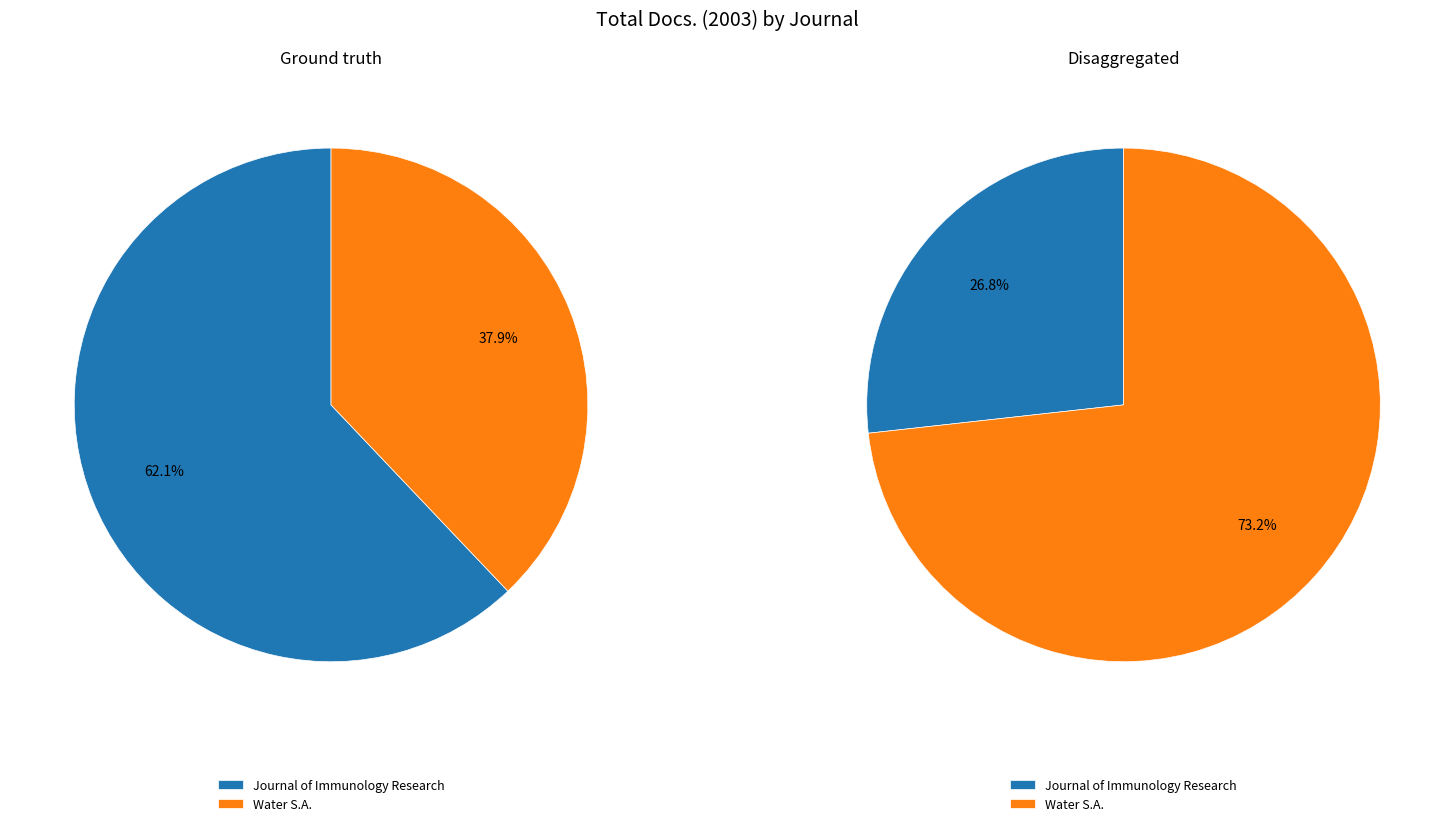

How many slices are in this pie chart?

2